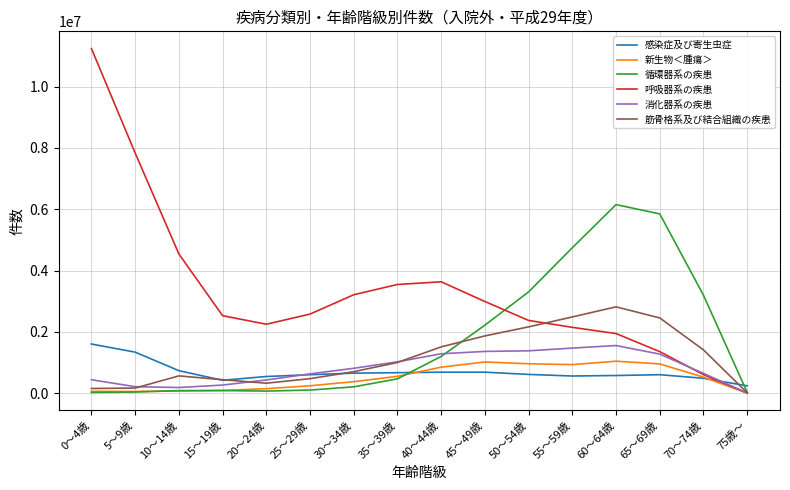

Which category has the highest value across all series?

0～4歳